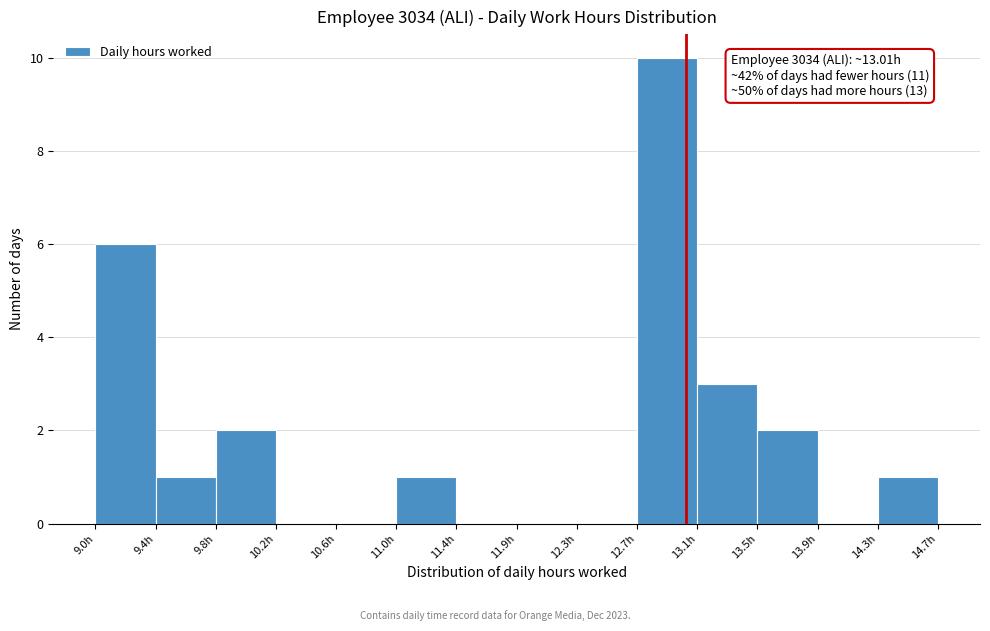

Which range on the x-axis has the tallest bar?

12.65 to 13.10